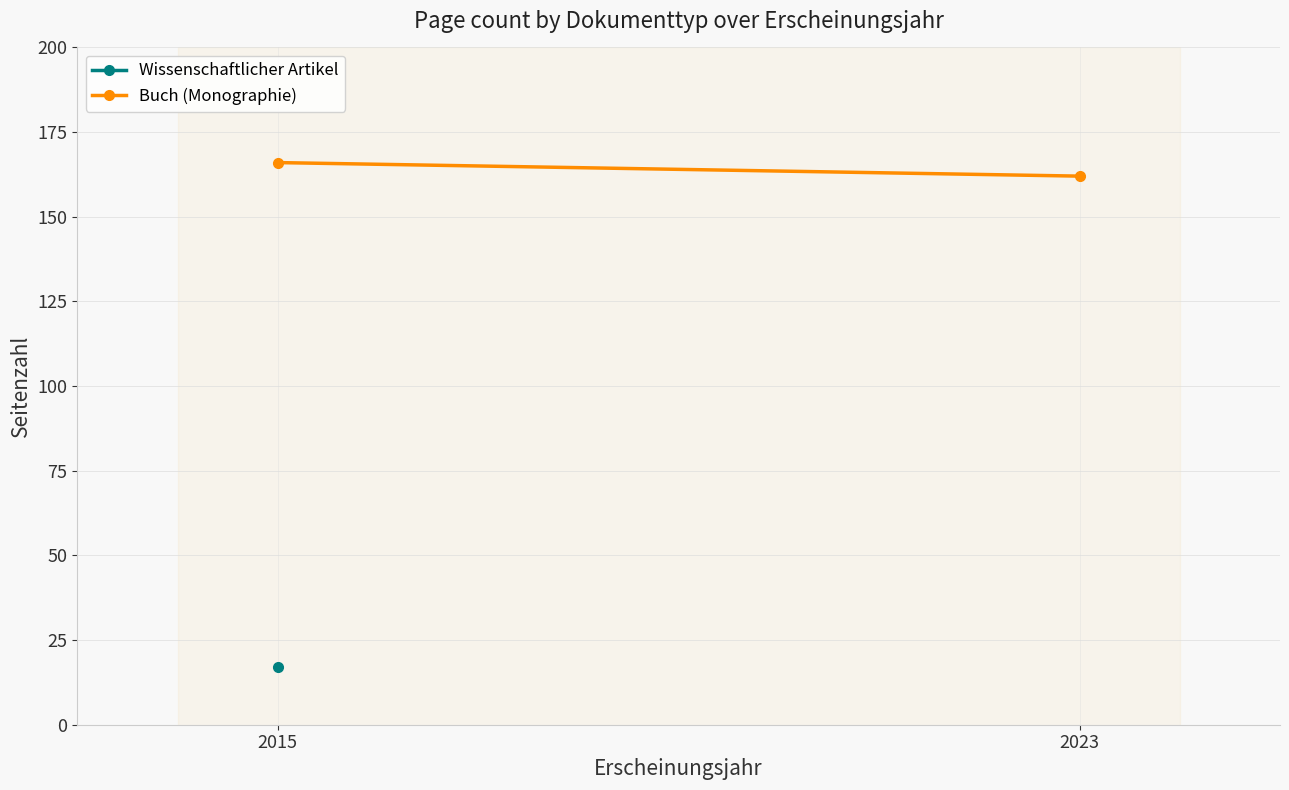

What is the value of the 1st point from the left?

166